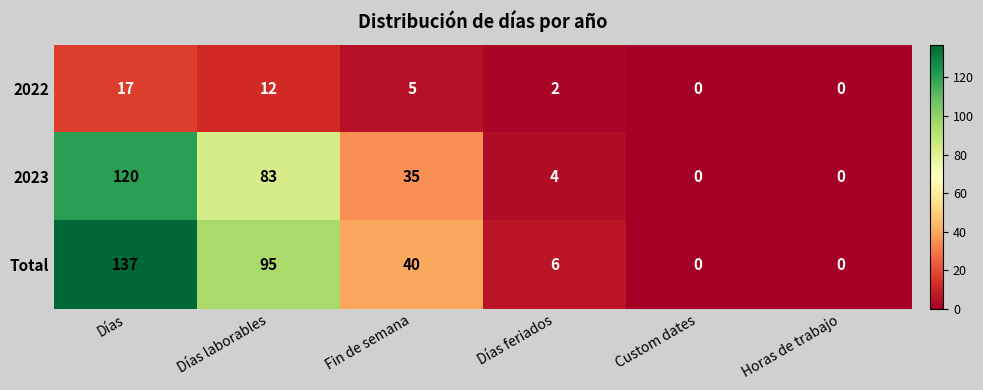

What is the difference between the second highest and minimum values in the 2023 series?

83